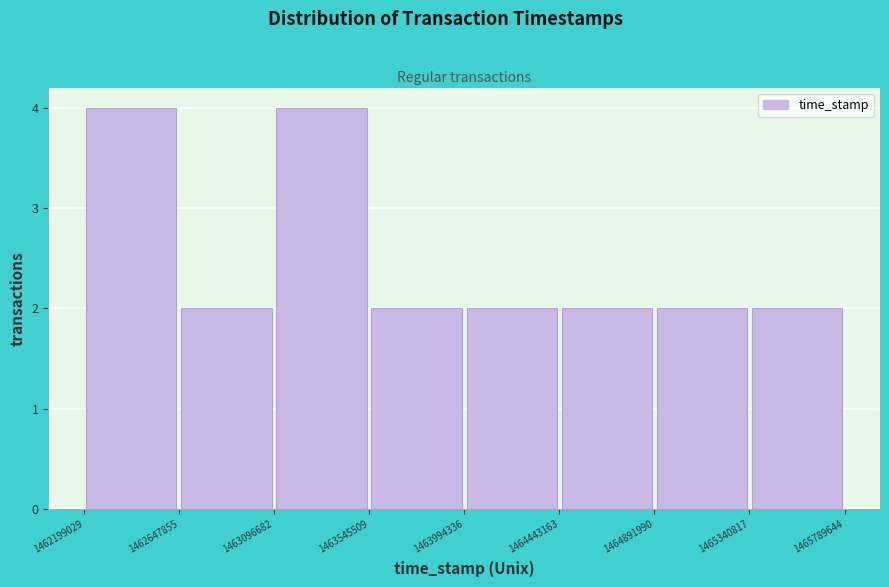

Reading left to right, transcribe this chart: for each bar, give the range it covers on the x-axis and its height. The values are not printed on the chart, so give them approximately, as read against the axis.

1462199029 to 1462647855: 4
1462647855 to 1463096682: 2
1463096682 to 1463545509: 4
1463545509 to 1463994336: 2
1463994336 to 1464443163: 2
1464443163 to 1464891990: 2
1464891990 to 1465340817: 2
1465340817 to 1465789644: 2